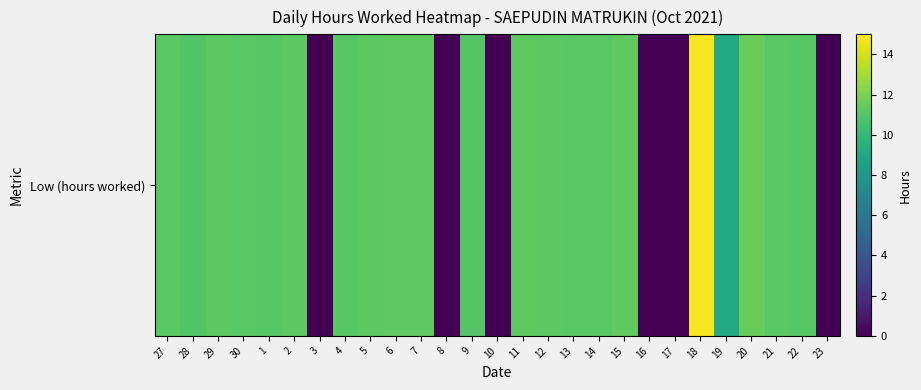

Approximately how many times larger is the value at 30 compared to 11?

1.0